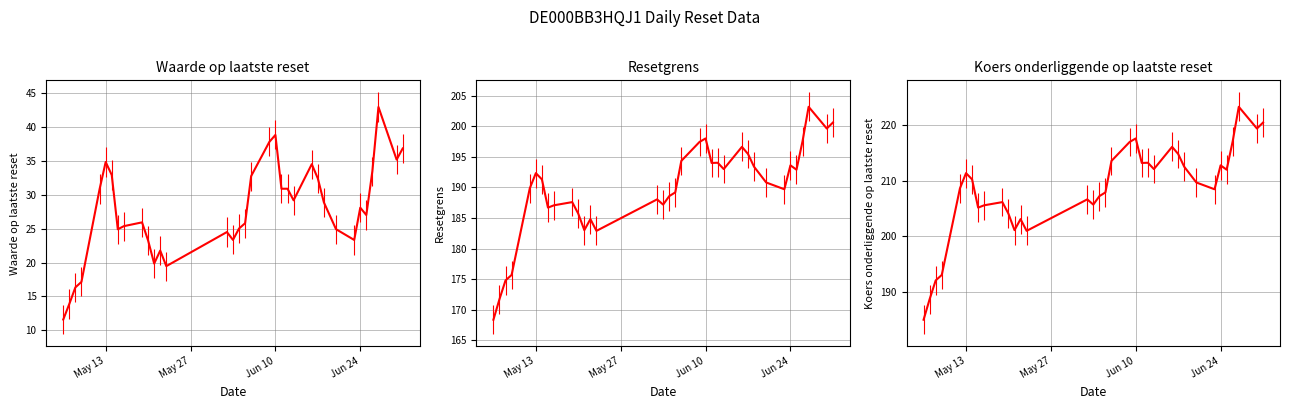

What is the value of the Resetgrens point at the 1st from the left?

168.4